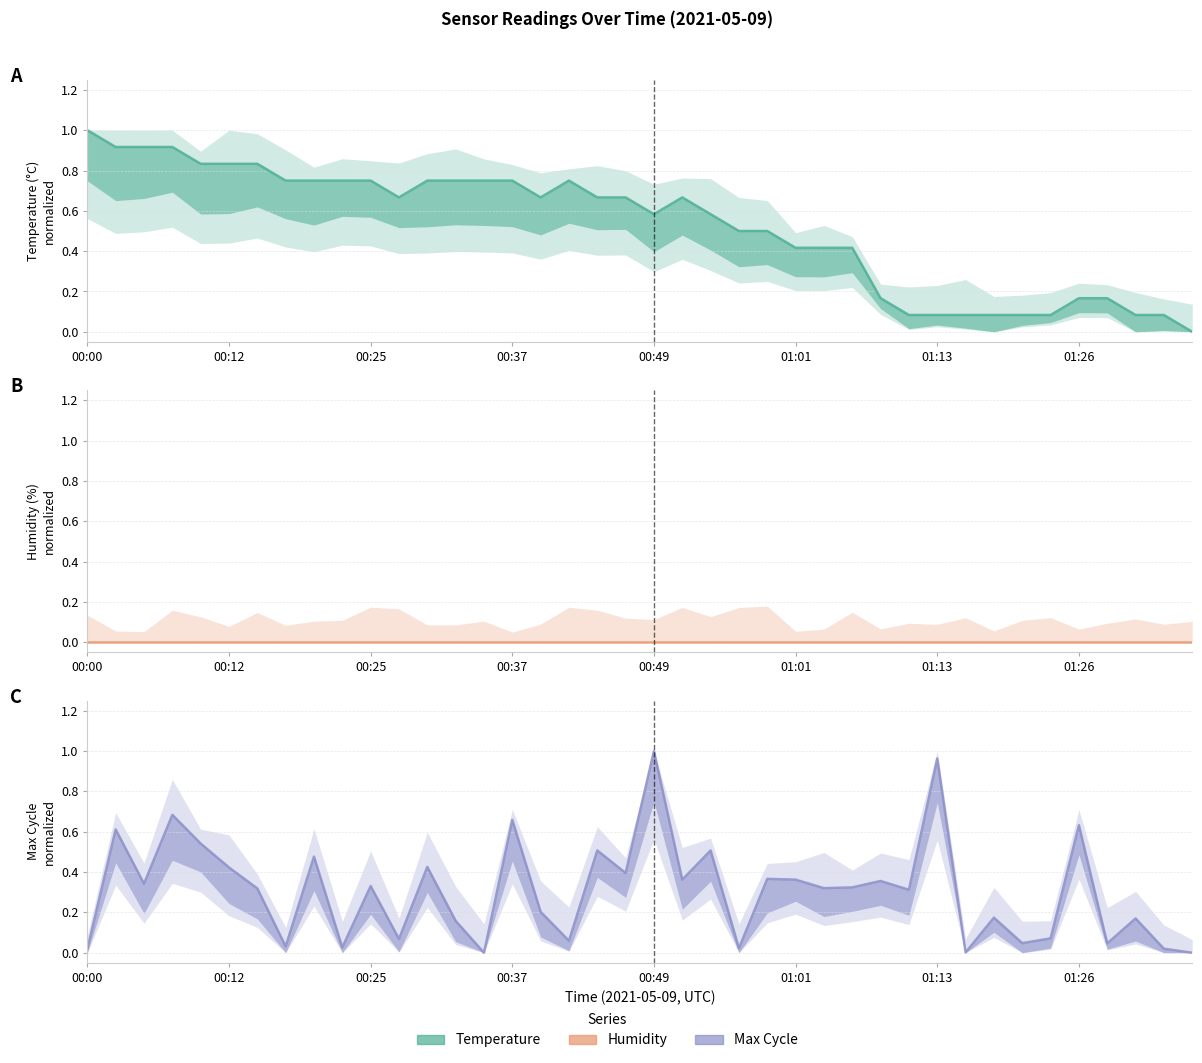

True or false: Temp and Humidity intersect in this chart.

False